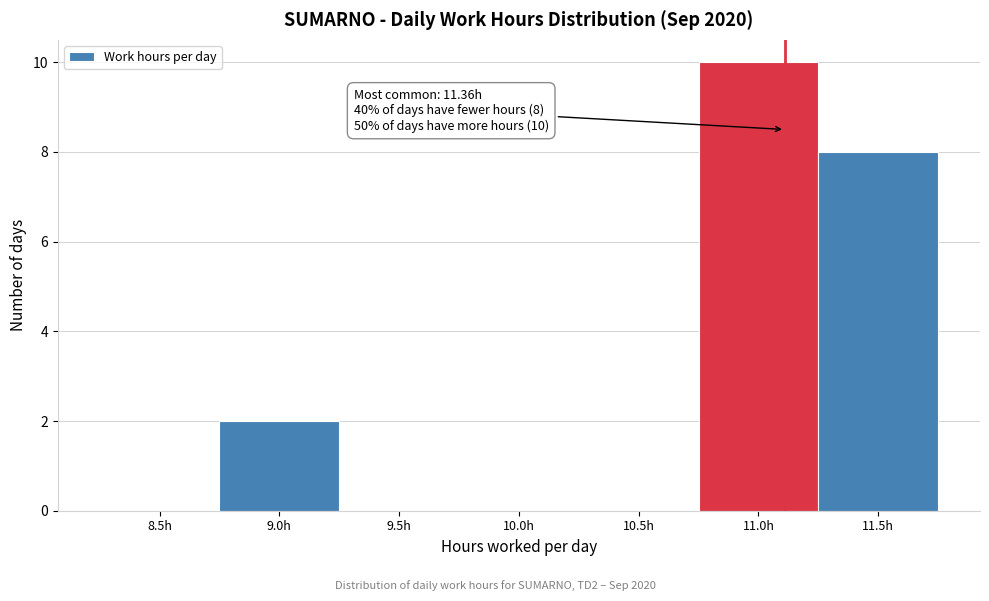

Reading right to left, extract all data points from this chart.

11.5h=8	11.0h=10	10.5h=0	10.0h=0	9.5h=0	9.0h=2	8.5h=0